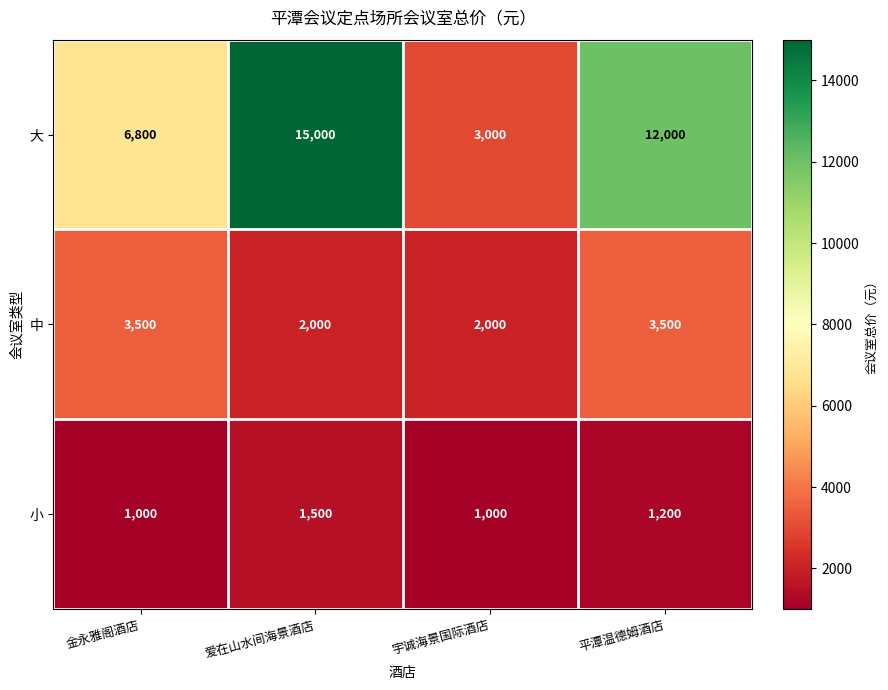

At which category is the sum across all series the highest?

爱在山水间海景酒店